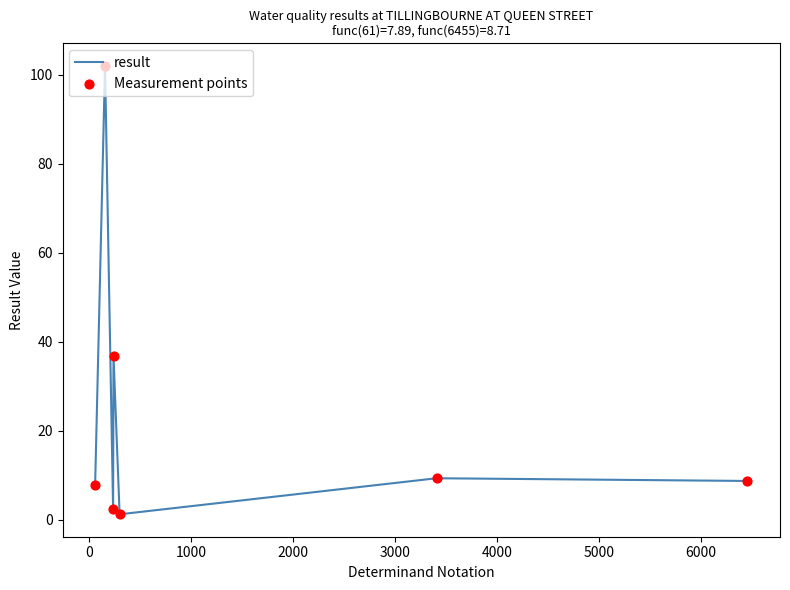

What is the maximum value shown in the chart?

102.0